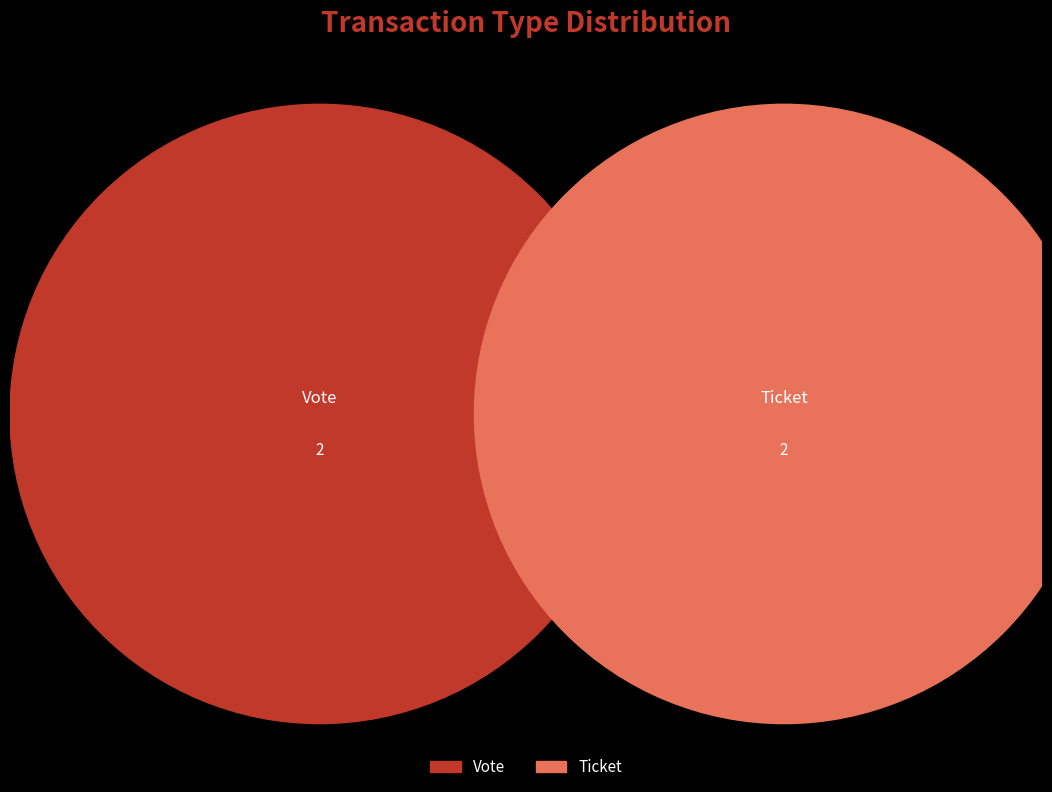

Which category has the biggest portion of the pie?

Vote